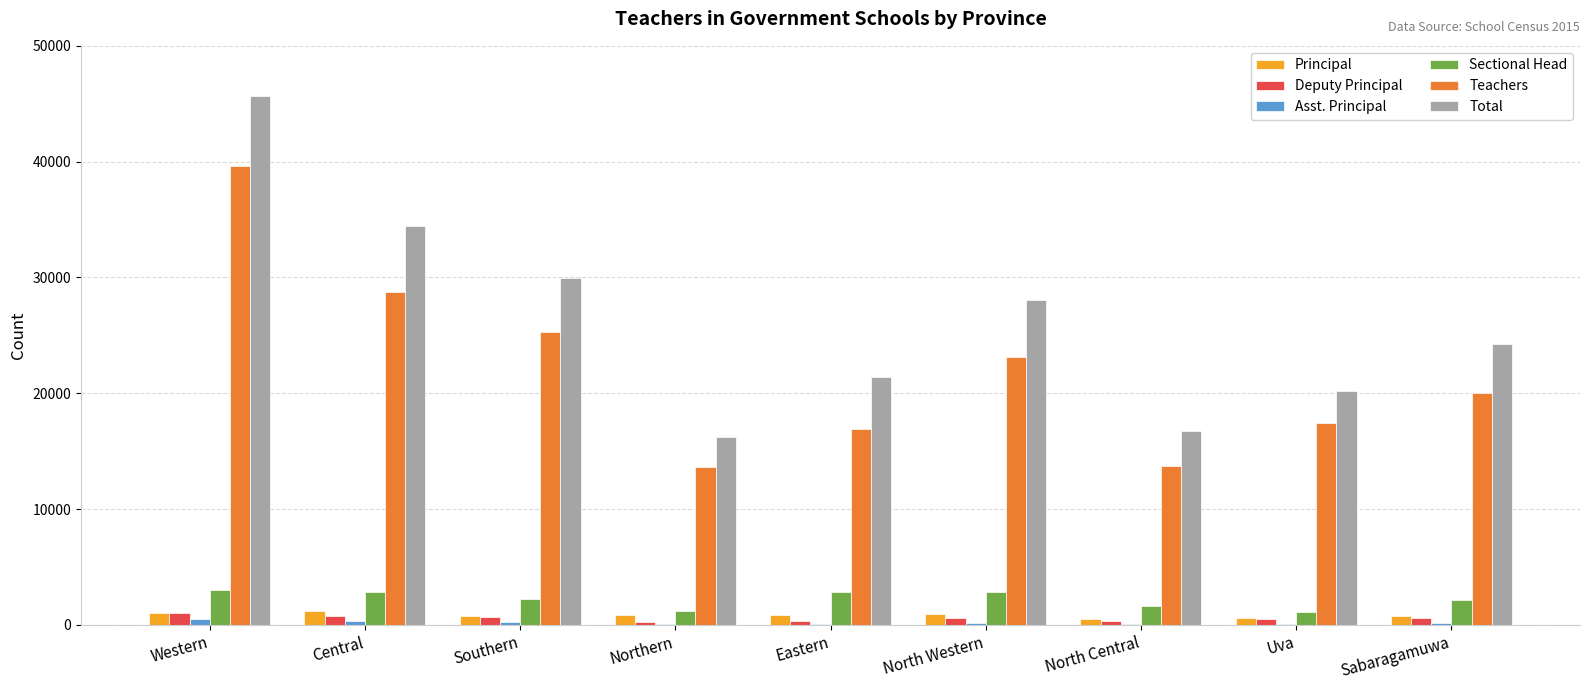

The Sectional Head series shows 5013 at North Western. True or false?

False